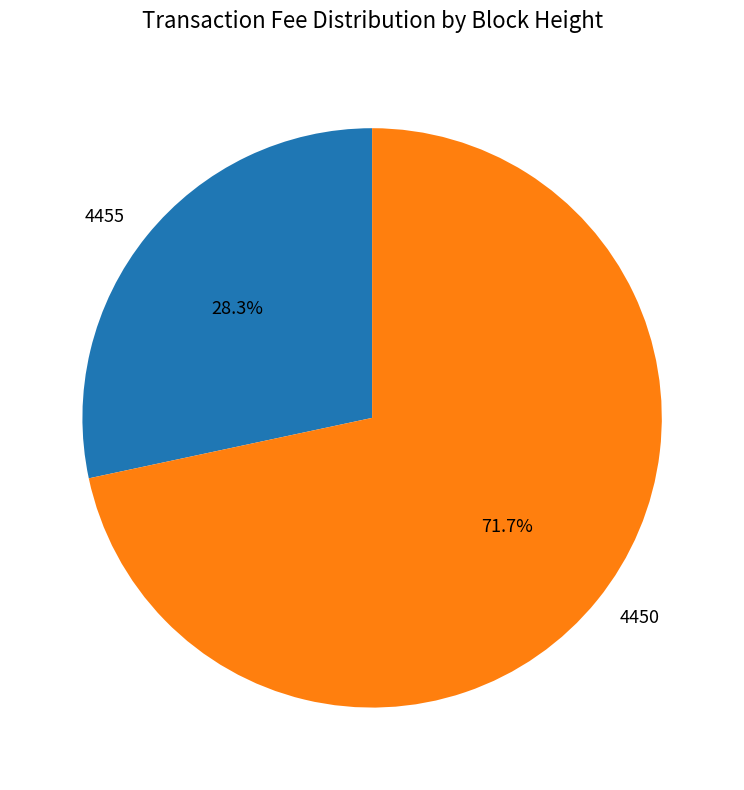

What is the smallest slice in the pie chart?

4455